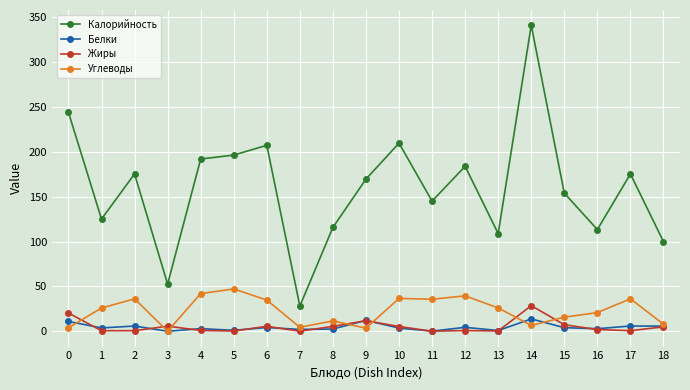

What is the spread (max minus min) of values at 2?

174.6